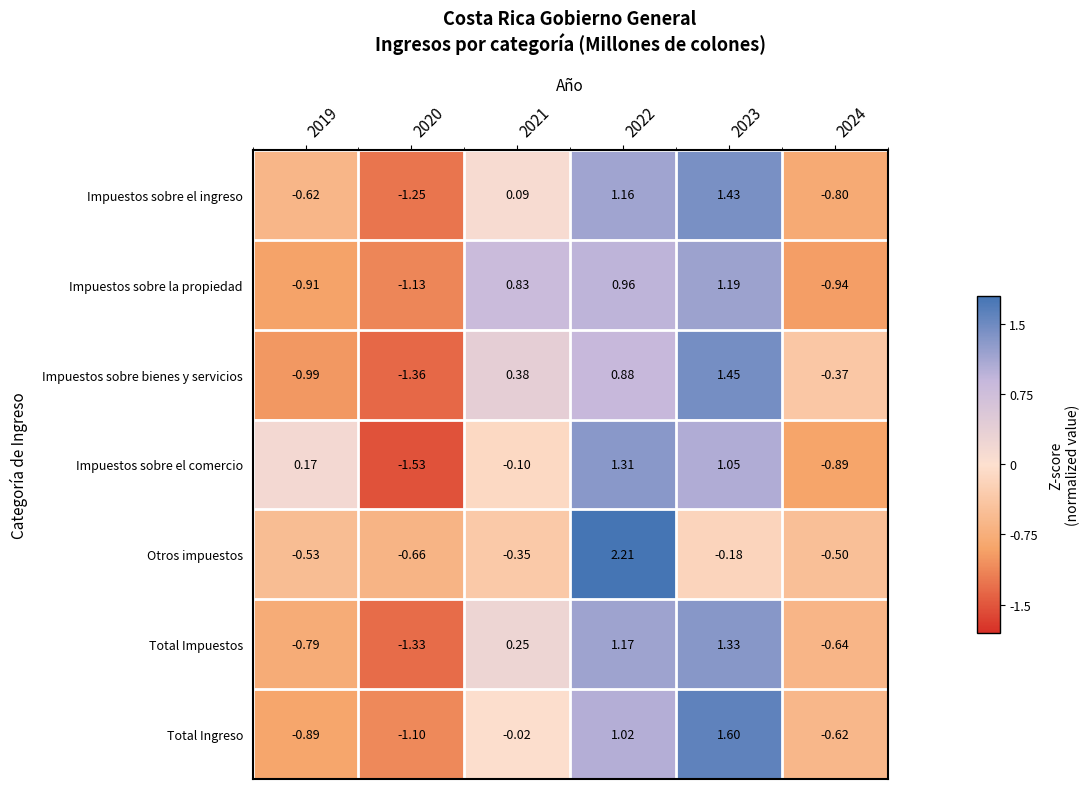

Rank the series by their maximum value, from lowest to highest.

Impuestos sobre la propiedad, Impuestos sobre el comercio, Total Impuestos, Impuestos sobre el ingreso, Impuestos sobre bienes y servicios, Total Ingreso, Otros impuestos